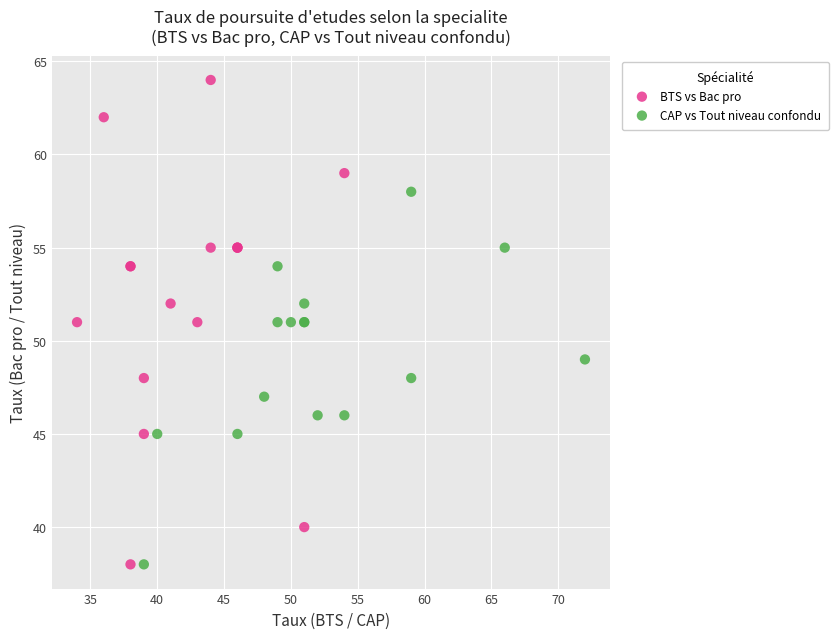

Which series reaches the maximum Y coordinate?

BTS vs Bac pro